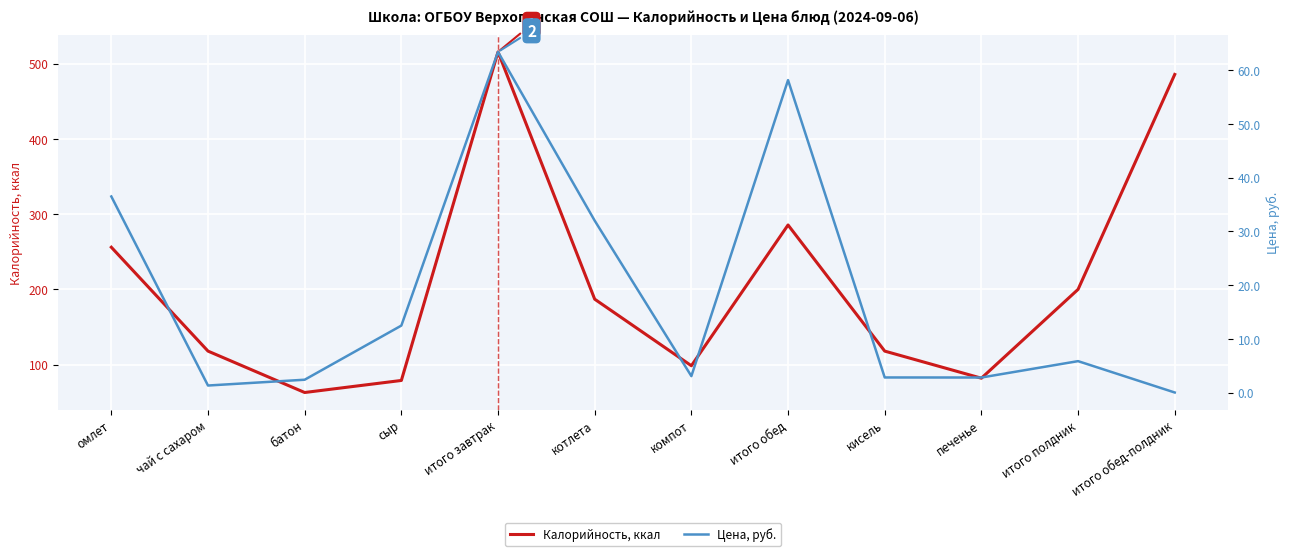

True or false: Калорийность, ккал has a value of 187.0 at котлета.

True